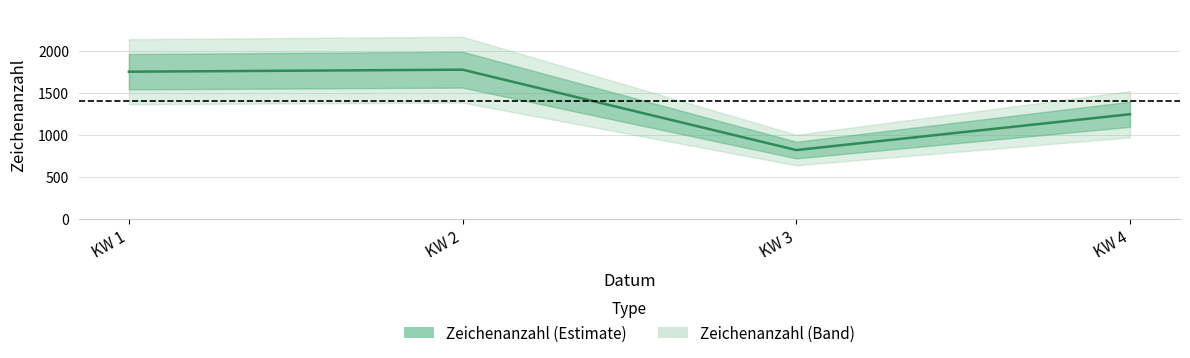

What is the value of the 1st point from the left?

1756